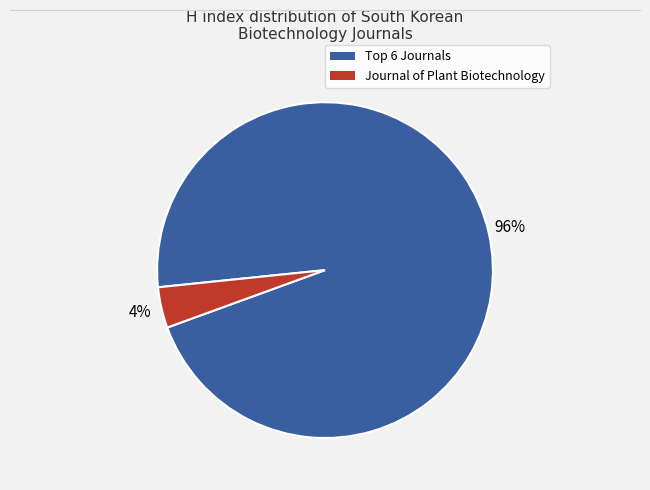

Is there any slice that represents more than half of the pie?

Yes